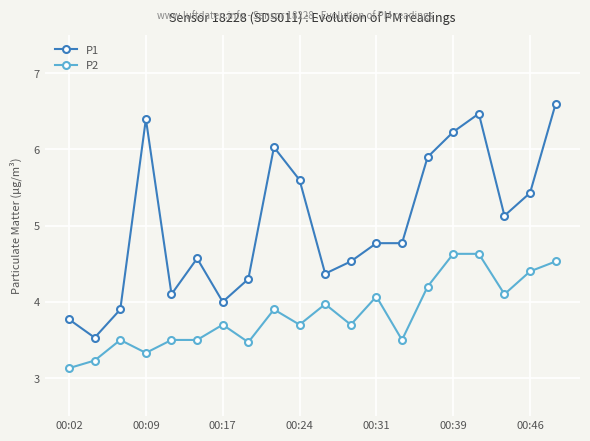

Is this an area chart (filled region under the line)?

No